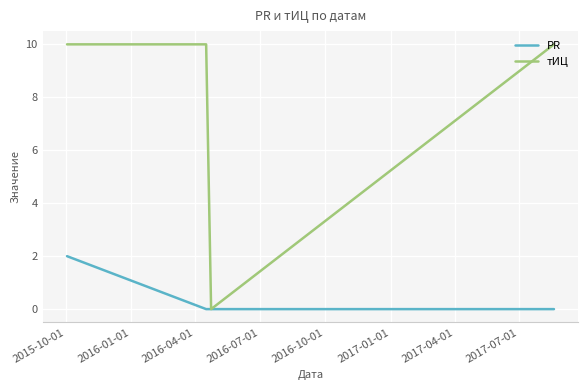

List the series in order of their peak value, highest first.

тИЦ, PR